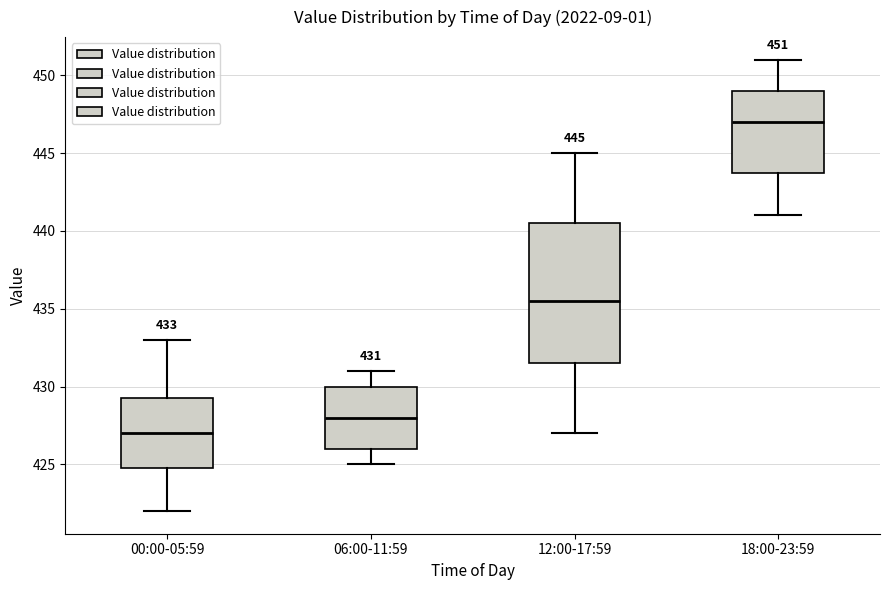

Which box is the tallest, from its lower edge to its upper edge?

12:00-17:59